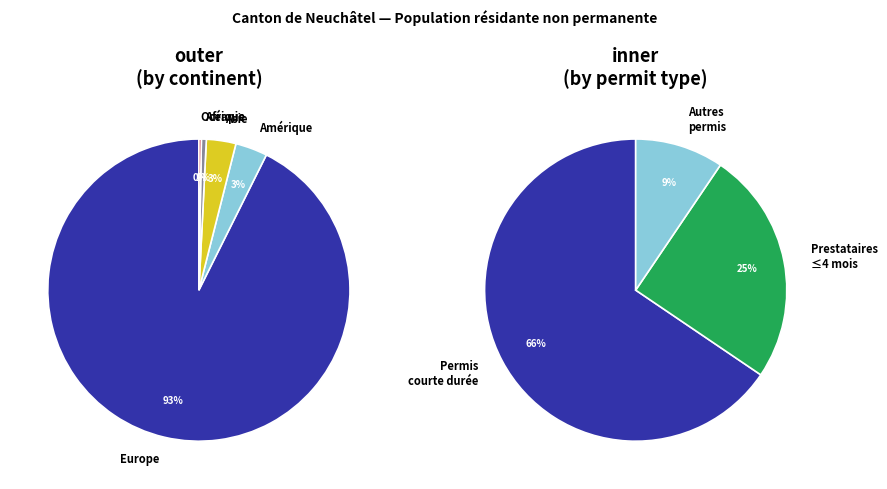

How many segments does this pie chart have?

5